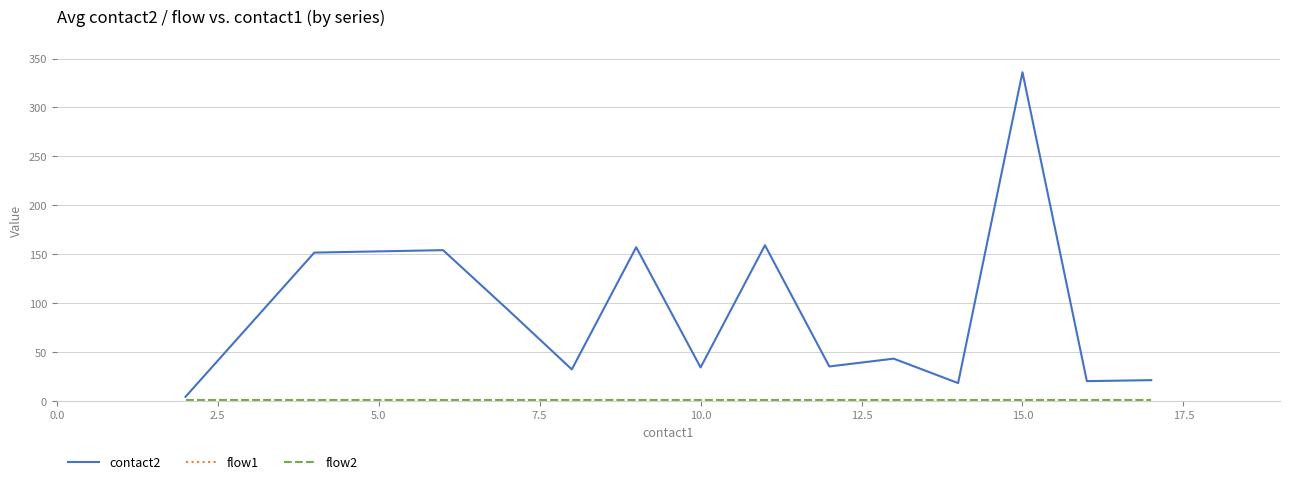

True or false: flow2 and flow1 cross at least once.

False